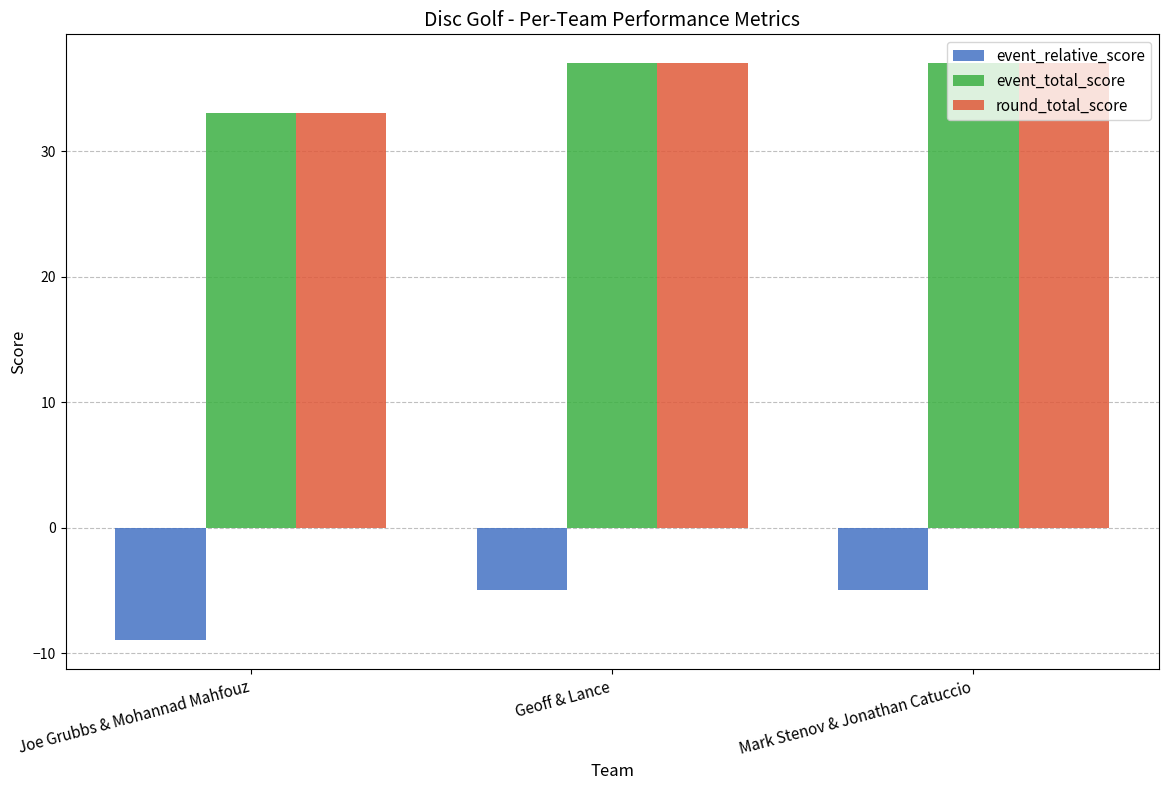

Reading left to right, extract all data points from this chart.

event_relative_score: Joe Grubbs & Mohannad Mahfouz=-9	Geoff & Lance=-5	Mark Stenov & Jonathan Catuccio=-5
event_total_score: Joe Grubbs & Mohannad Mahfouz=33	Geoff & Lance=37	Mark Stenov & Jonathan Catuccio=37
round_total_score: Joe Grubbs & Mohannad Mahfouz=33	Geoff & Lance=37	Mark Stenov & Jonathan Catuccio=37